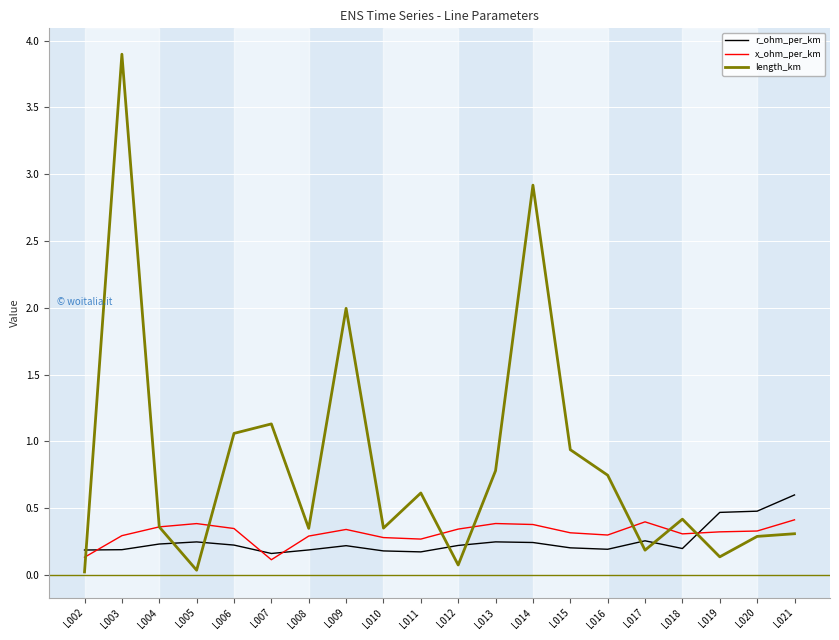

Does the chart have visible grid lines?

Yes